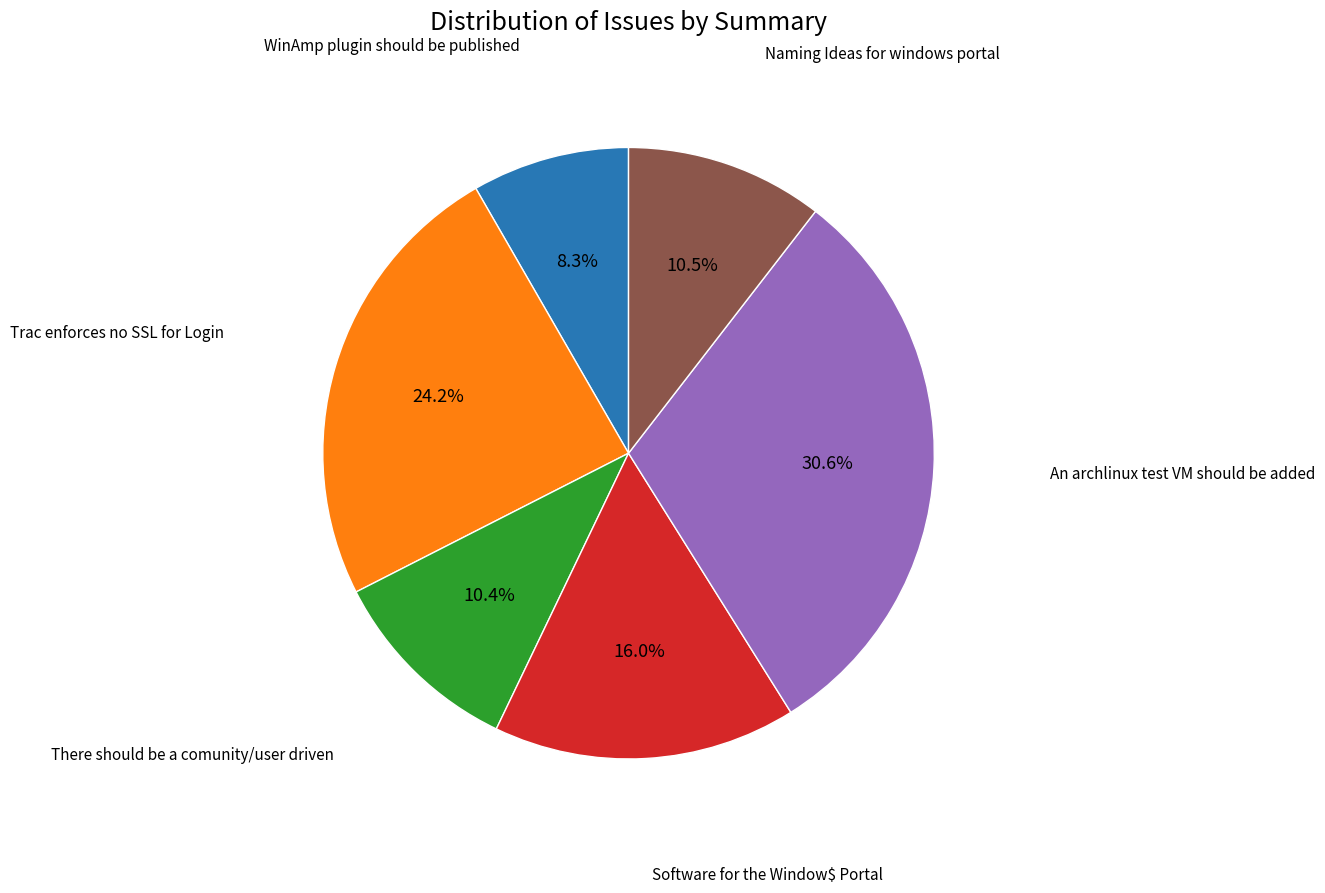

Does any single category account for the majority?

No